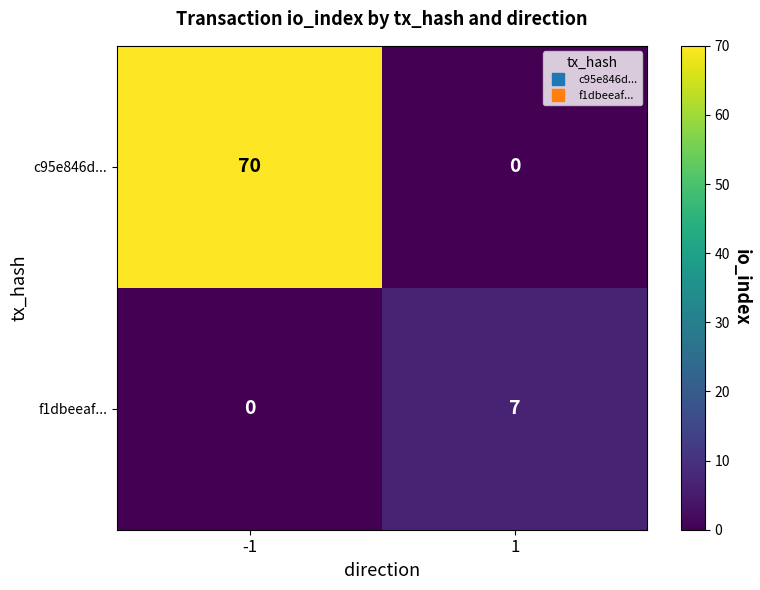

What is the difference between the highest and lowest values at 1?

7